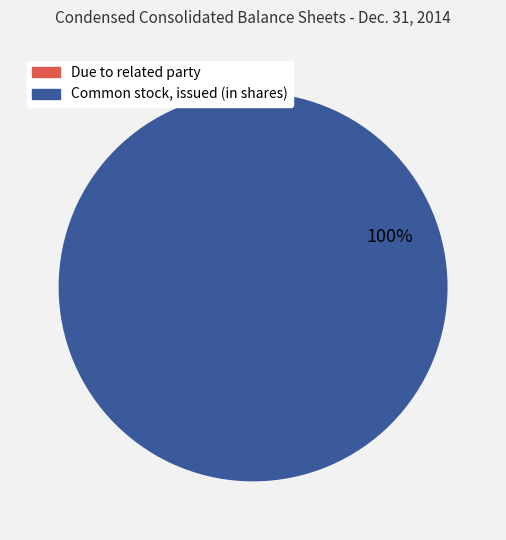

What is the largest slice in the pie chart?

Common stock, issued (in shares)